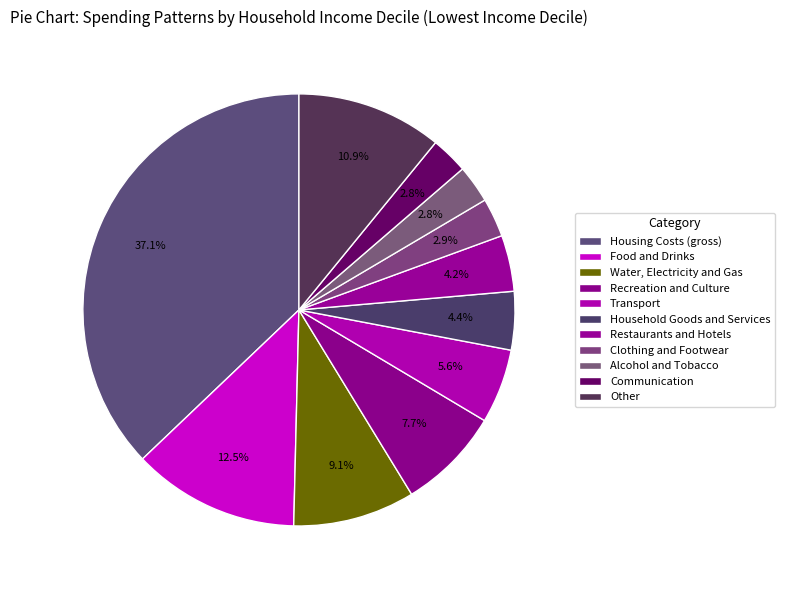

What percentage do Food and Drinks and Household Goods and Services together represent?

16.9%